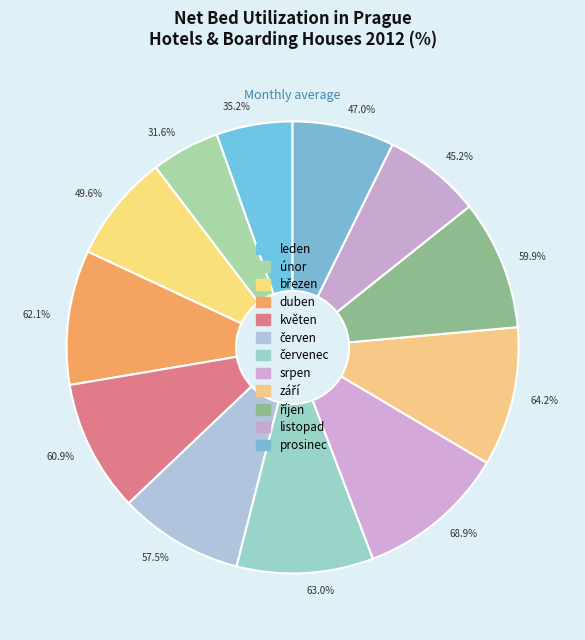

What is the largest slice in the pie chart?

srpen